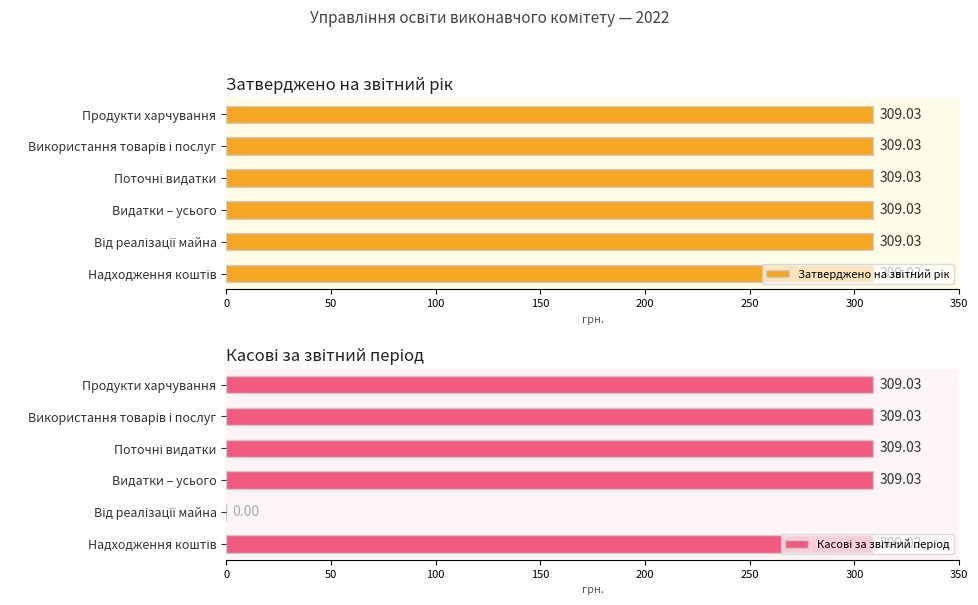

Rank the series at 100 from highest to lowest value.

Касові за звітний період, Затверджено на звітний рік